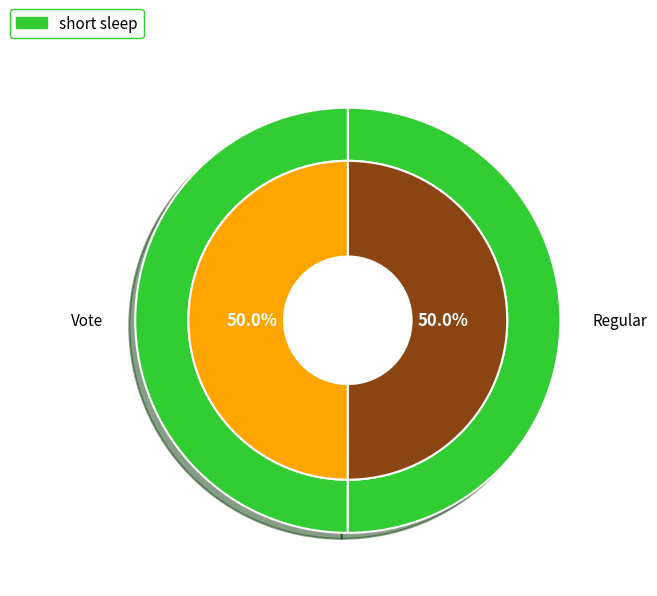

Which category has the biggest portion of the pie?

Regular